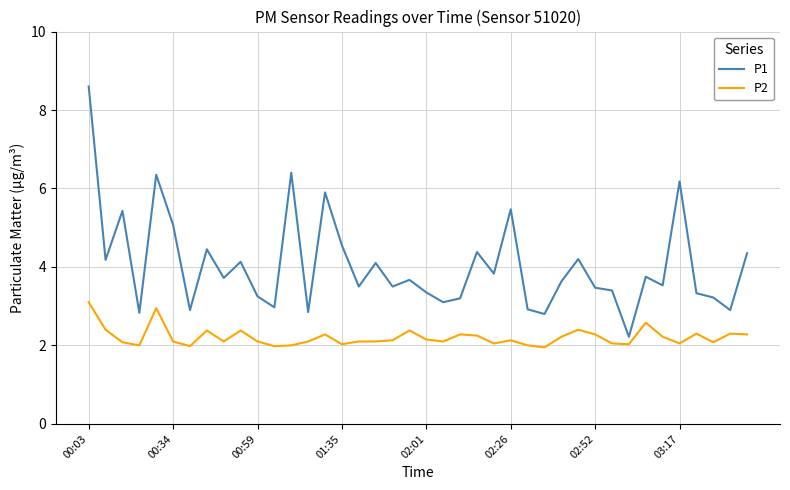

Which series has the largest range (max minus min)?

P1